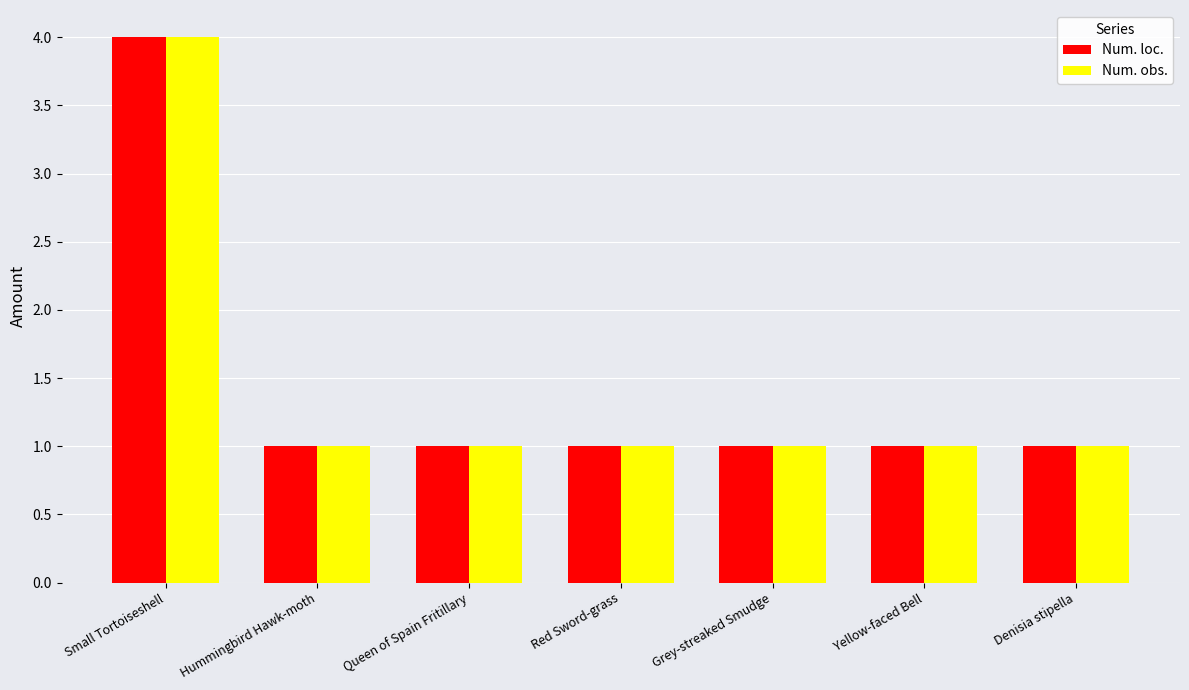

What is the maximum value for Num. obs.?

4